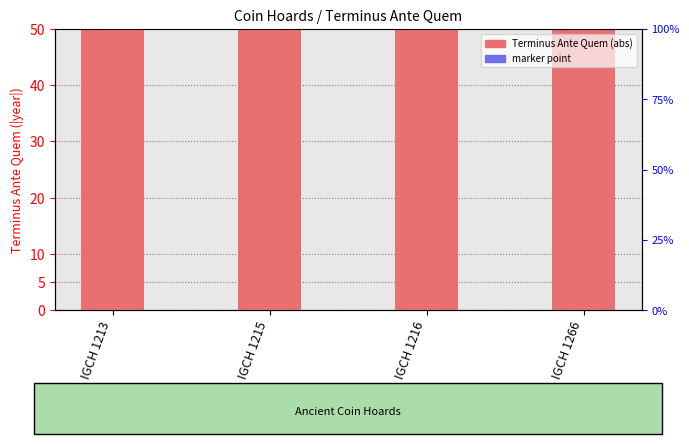

Which has a higher value, IGCH 1213 or IGCH 1215?

IGCH 1213